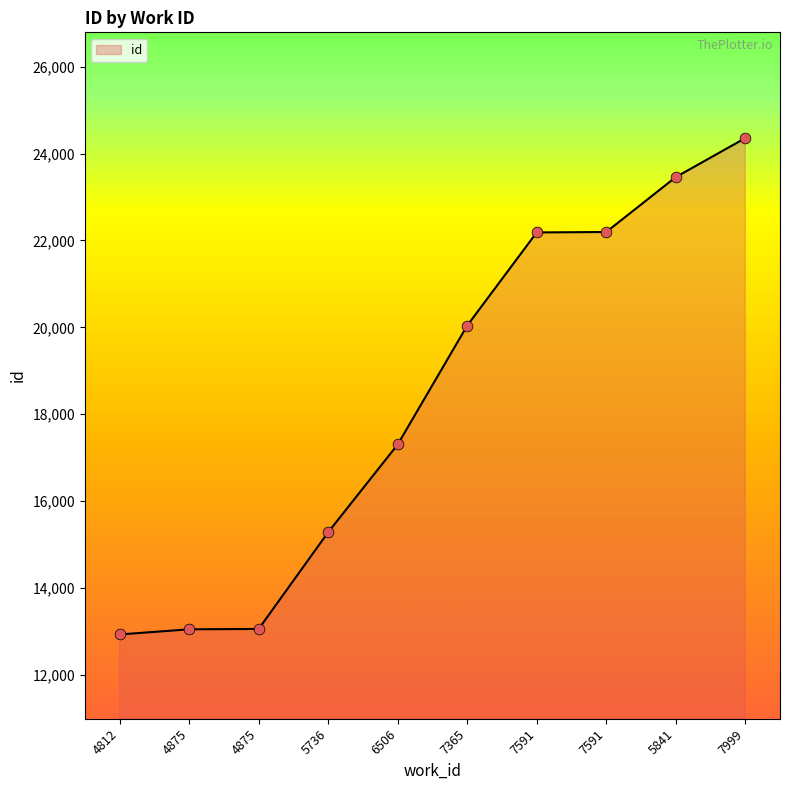

What is the change in value from 4875 to 6506?

+4254